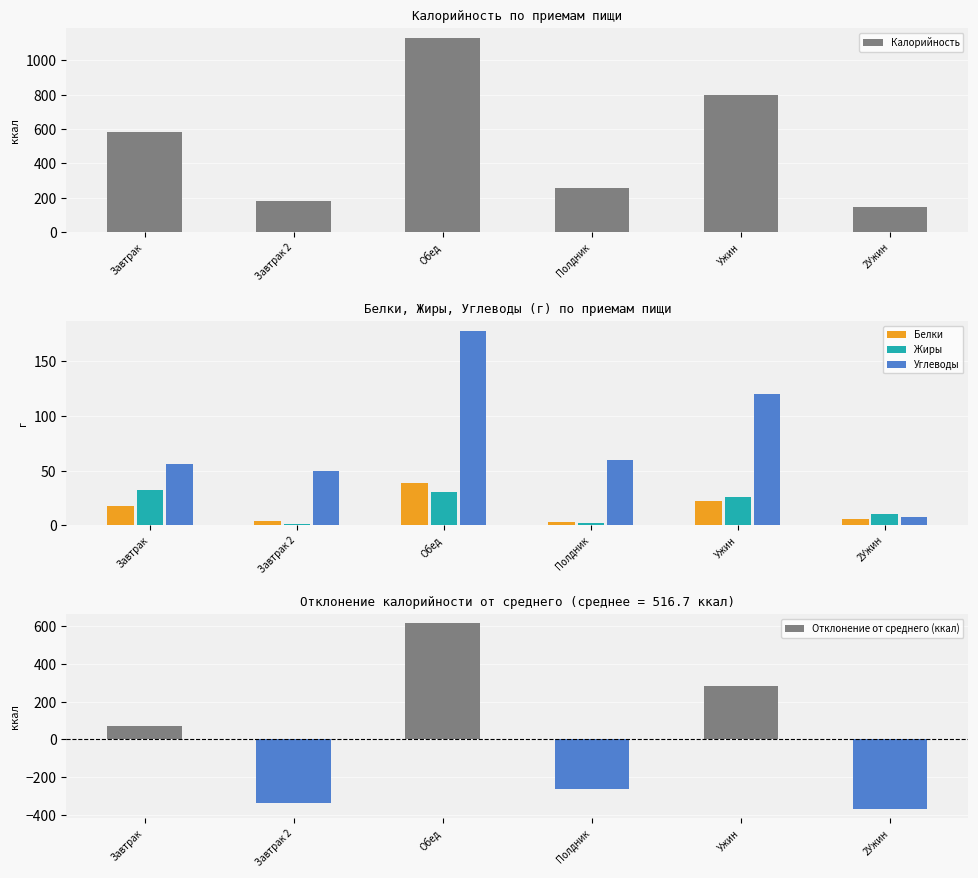

How many categories are shown in the chart?

6